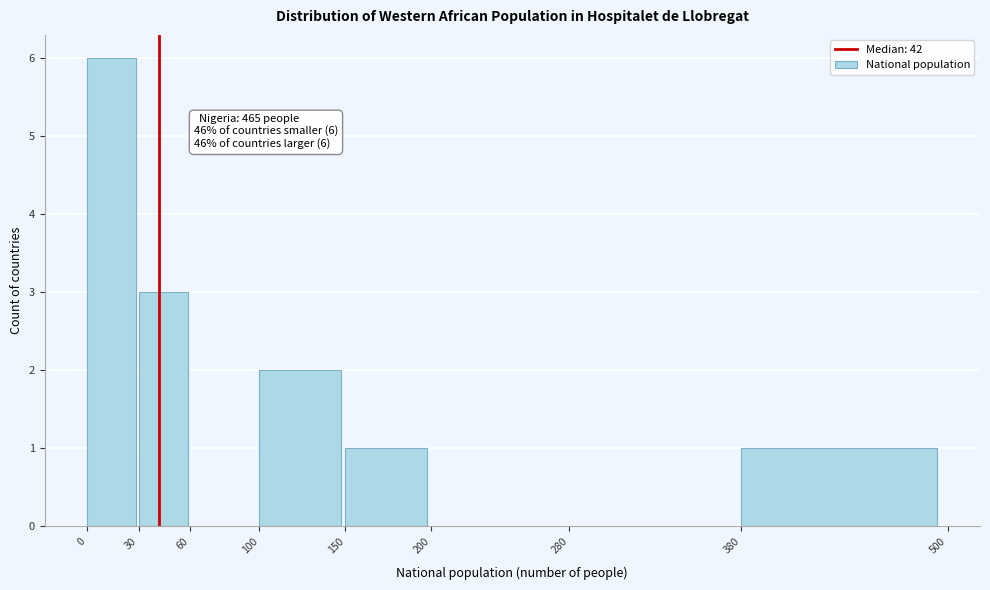

Over which range of the x-axis is the bar tallest?

0 to 30